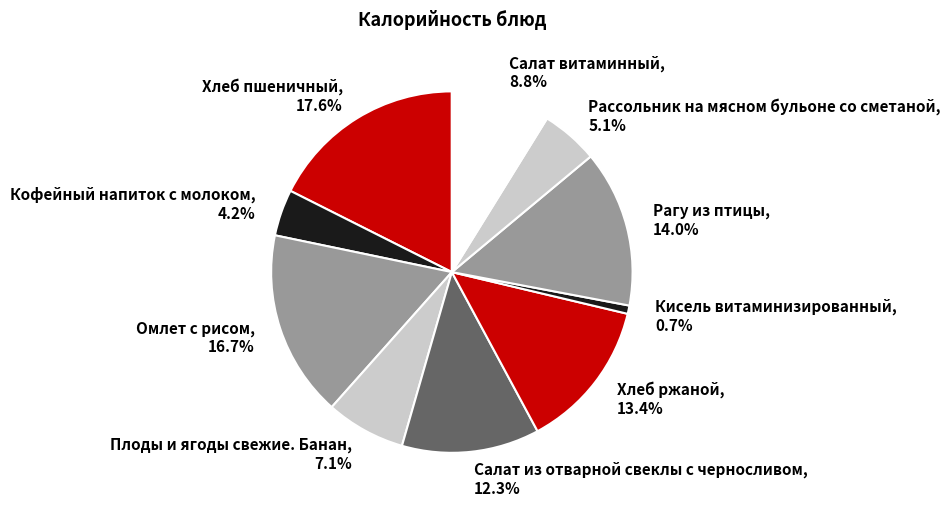

To the nearest percent, what is the average slice percentage?

10%